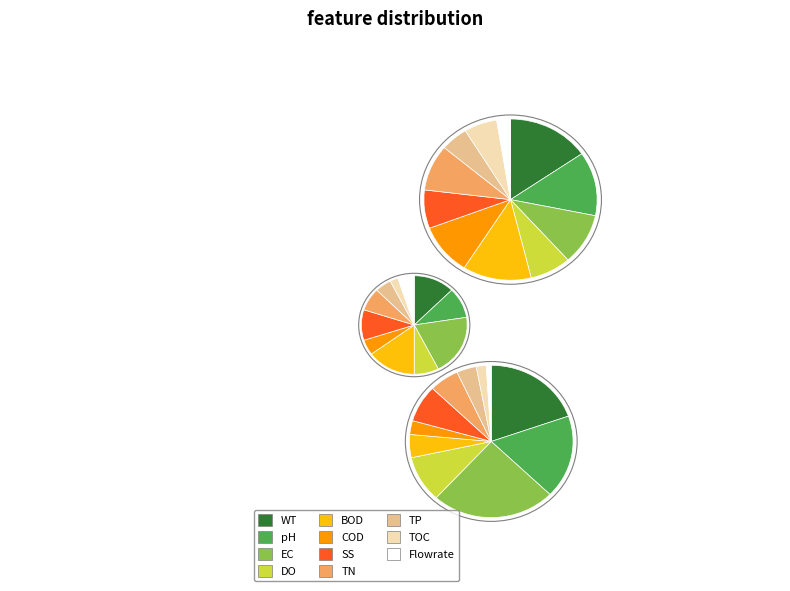

To the nearest percent, what is the difference between the 1 and 4 slice percentages?

10%